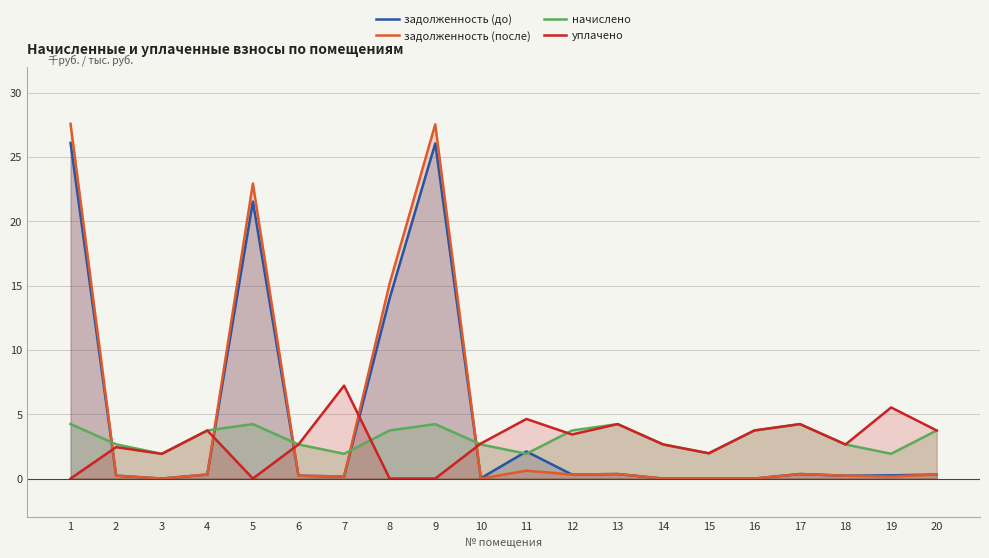

Reading right to left, list all the values displayed in this chart.

задолженность (до): 20=0.3	19=0.3	18=0.2	17=0.4	16=0.0	15=0.0	14=0.0	13=0.4	12=0.3	11=2.1	10=0.0	9=26.1	8=14.0	7=0.2	6=0.2	5=21.5	4=0.3	3=0.0	2=0.2	1=26.1
задолженность (после): 20=0.3	19=0.2	18=0.2	17=0.4	16=0.0	15=0.0	14=0.0	13=0.4	12=0.3	11=0.6	10=0.0	9=27.5	8=15.2	7=0.2	6=0.2	5=23.0	4=0.3	3=0.0	2=0.2	1=27.6
начислено: 20=3.7	19=1.9	18=2.7	17=4.2	16=3.7	15=2.0	14=2.7	13=4.2	12=3.7	11=1.9	10=2.7	9=4.2	8=3.7	7=1.9	6=2.7	5=4.2	4=3.7	3=1.9	2=2.7	1=4.2
уплачено: 20=3.7	19=5.5	18=2.6	17=4.2	16=3.7	15=2.0	14=2.7	13=4.2	12=3.4	11=4.6	10=2.7	9=0.0	8=0.0	7=7.2	6=2.7	5=0.0	4=3.7	3=1.9	2=2.4	1=0.0